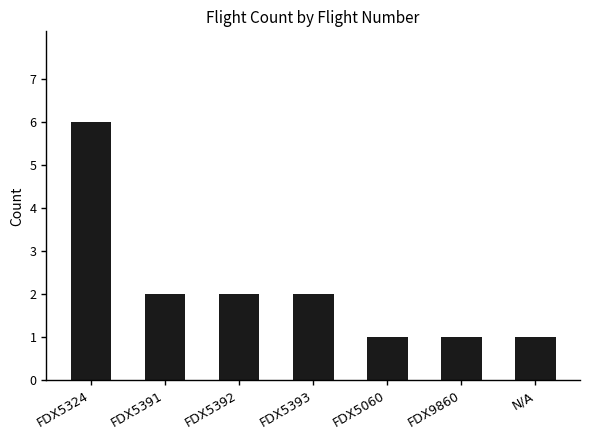

At which label does the data first exceed 2?

FDX5324